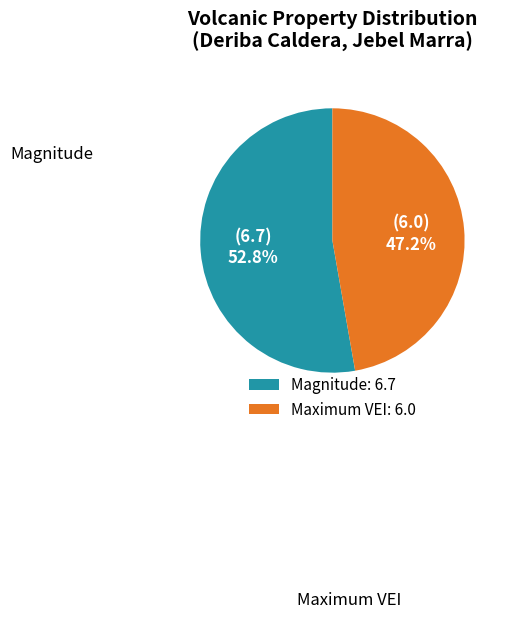

To the nearest percent, what portion does Magnitude represent?

53%